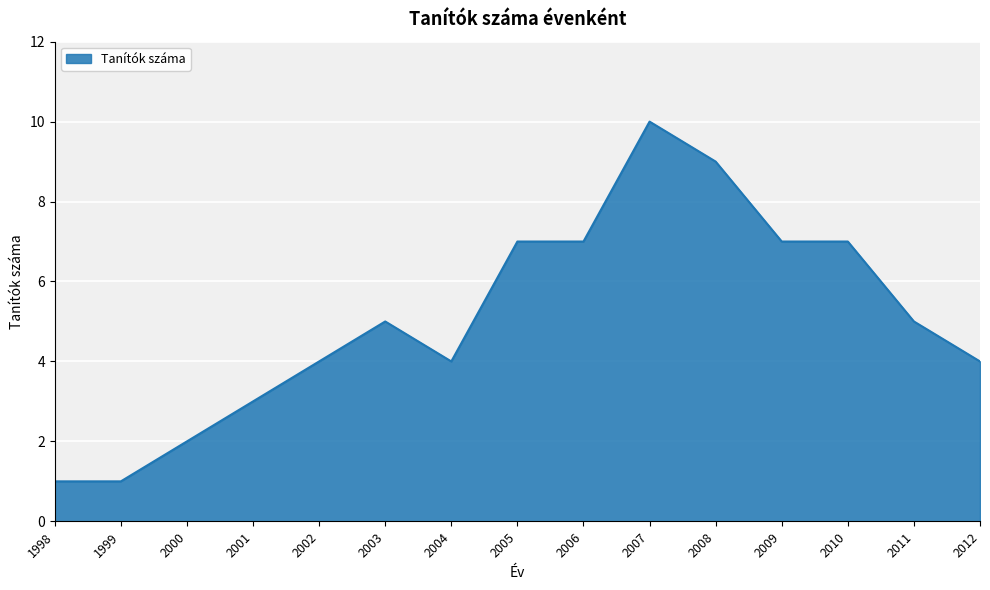

How many categories are shown in the chart?

15